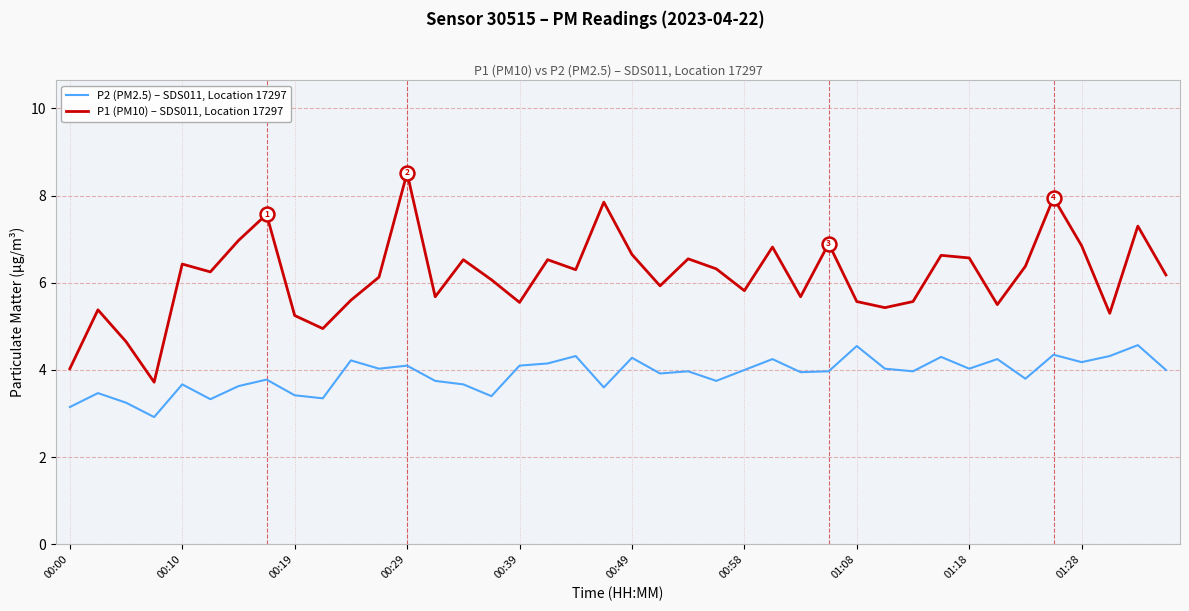

Which series has the largest total across all categories?

P1 (PM10) – SDS011, Location 17297